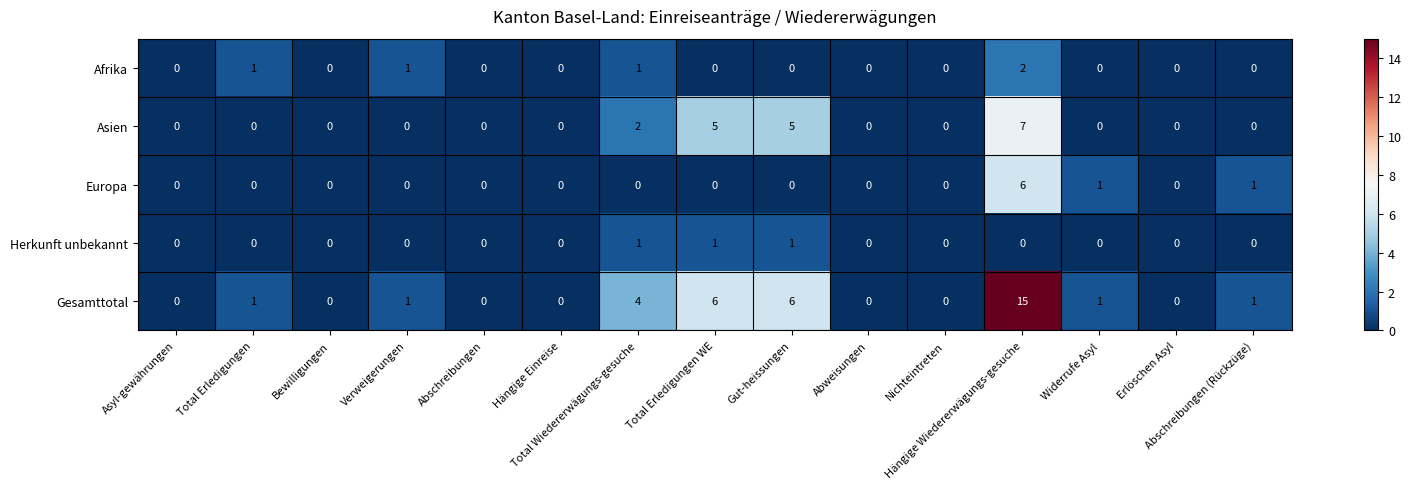

Rank the series by their maximum value, from highest to lowest.

Gesamttotal, Asien, Europa, Afrika, Herkunft unbekannt